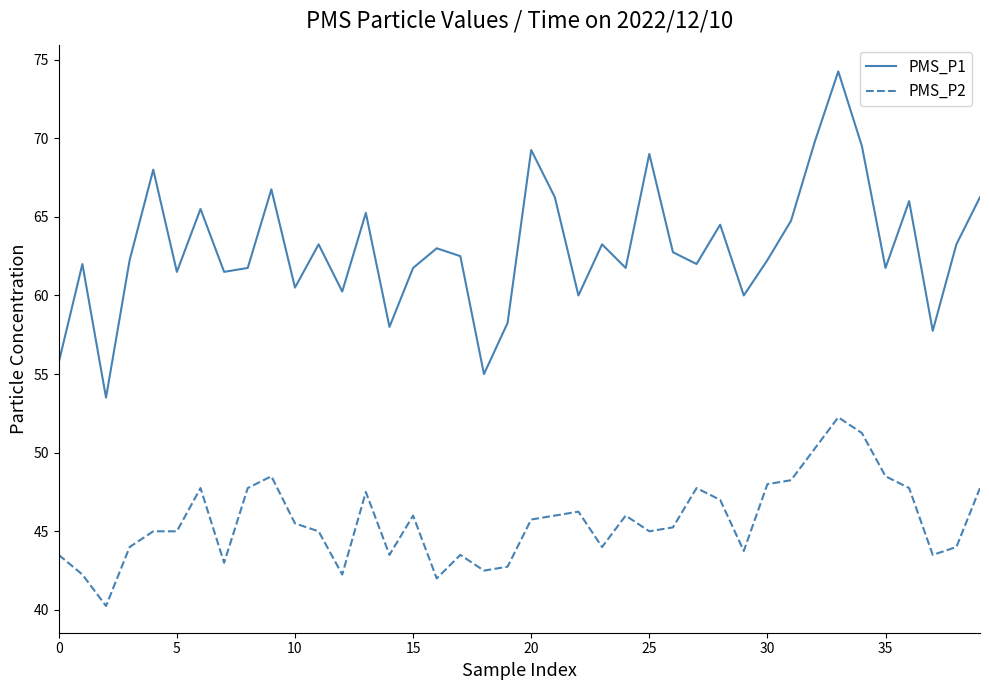

In PMS_P1, how many points are higher than both neighbors (excluding endpoints)?

13